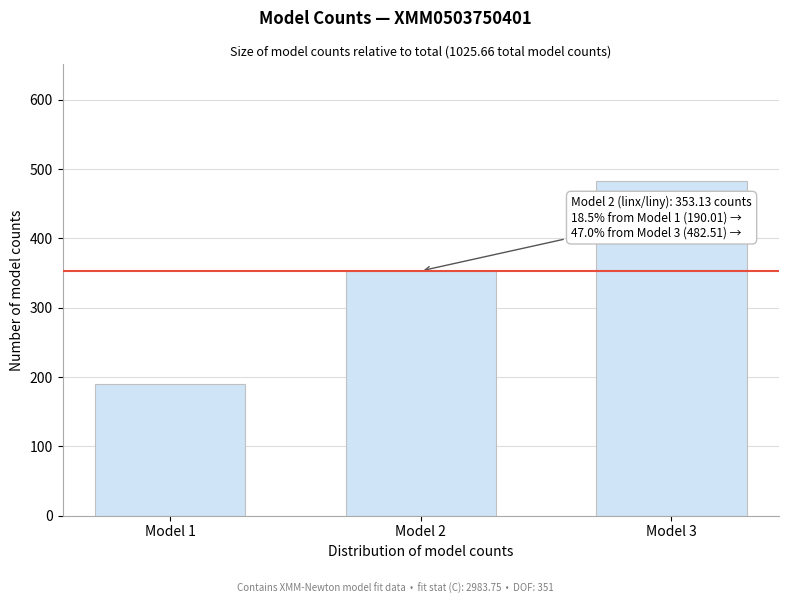

Reading left to right, list all the values displayed in this chart.

190.0	353.1	482.5